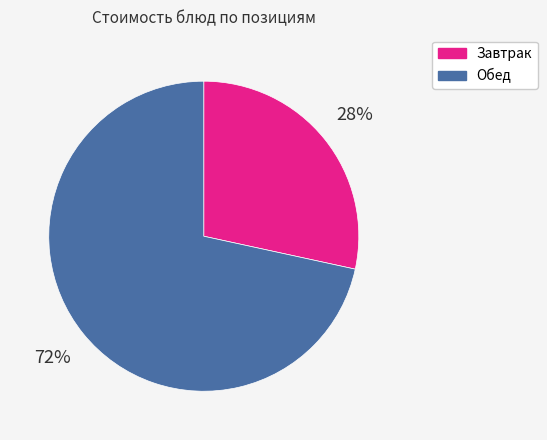

To the nearest percent, what is the average slice percentage?

50%